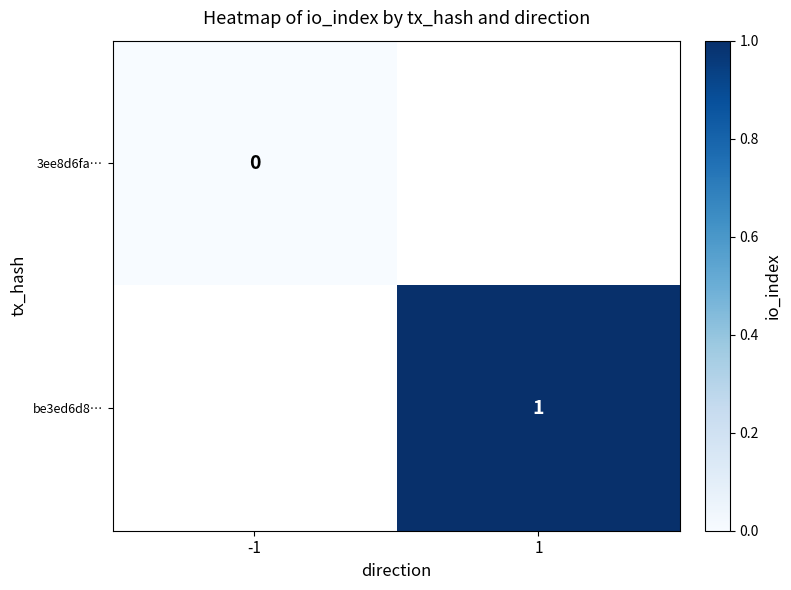

The be3ed6d8… series shows 1 at 1. True or false?

True